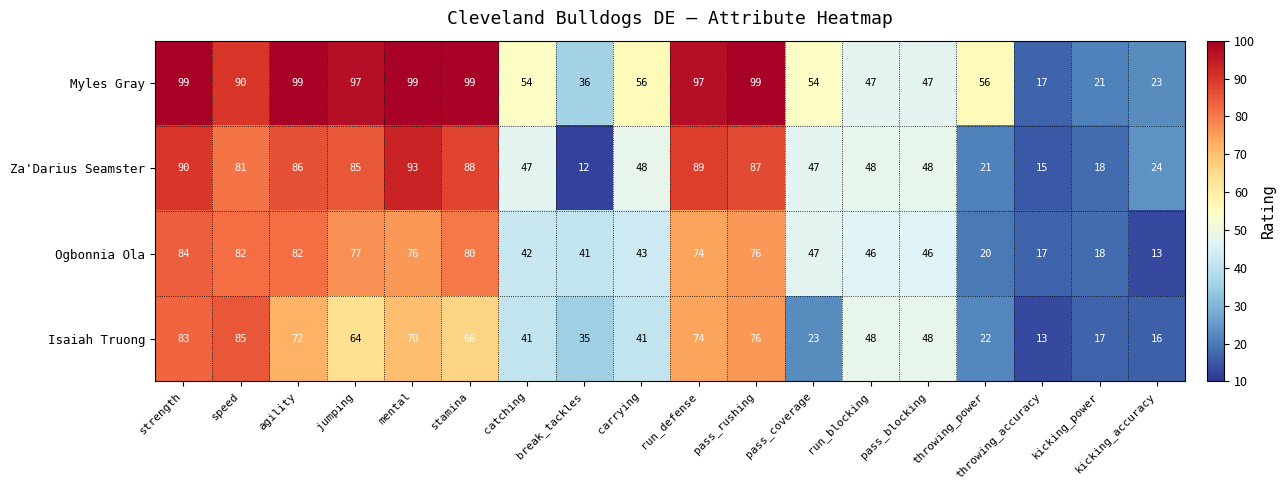

Rank the series at carrying from lowest to highest value.

Isaiah Truong, Ogbonnia Ola, Za'Darius Seamster, Myles Gray